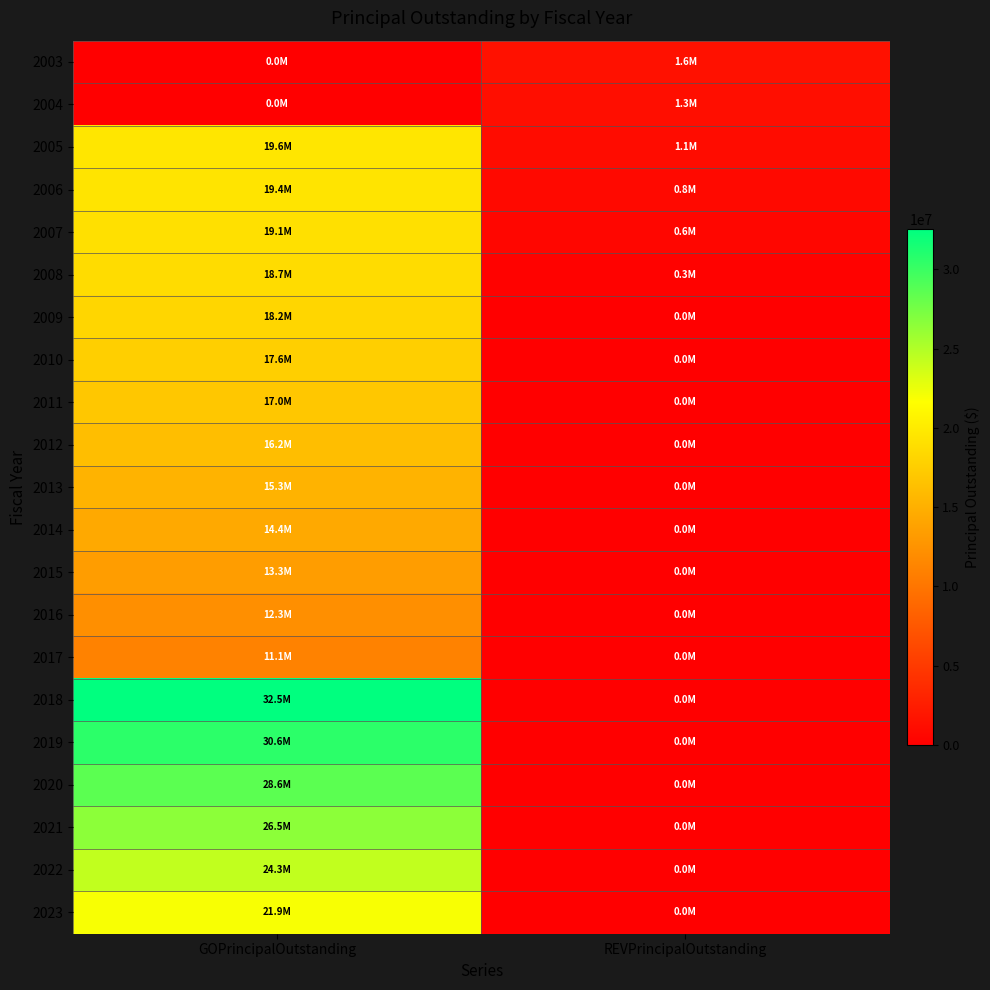

Which has a higher value, REVPrincipalOutstanding or GOPrincipalOutstanding?

REVPrincipalOutstanding